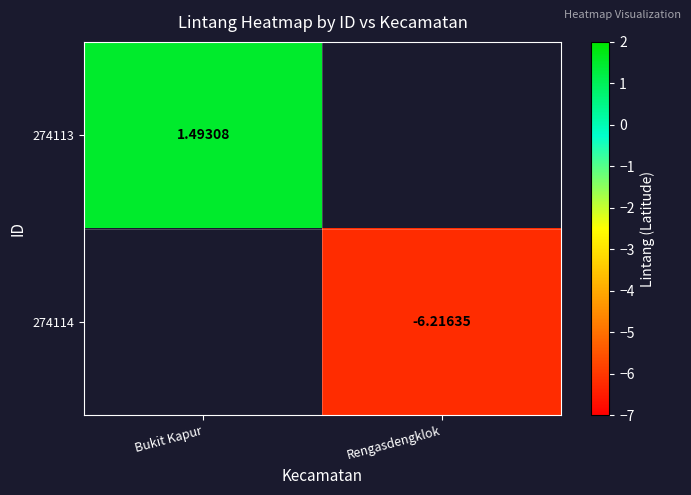

Rank the series by their maximum value, from highest to lowest.

274113, 274114